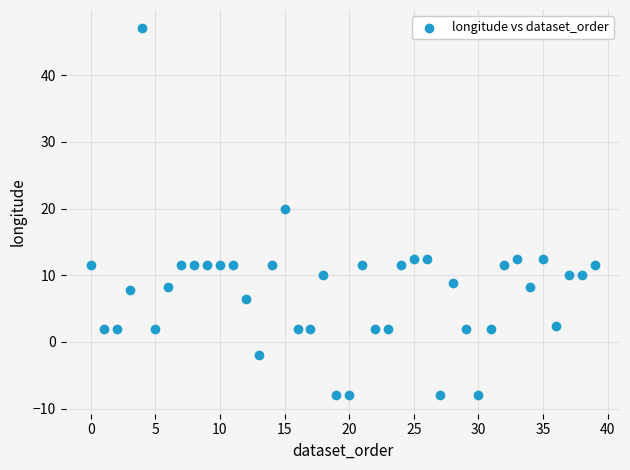

What Y value in the scatter plot is closest to 19?

20.0